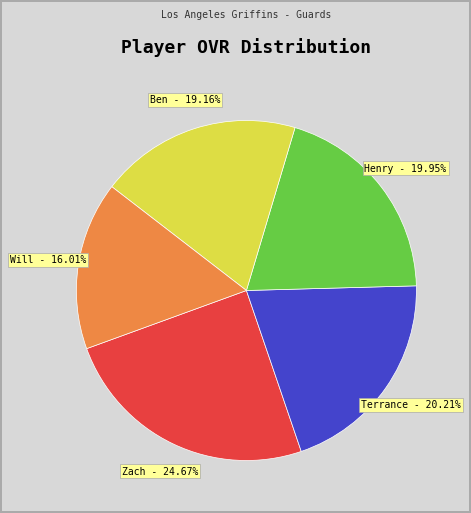

Which category has the smallest portion of the pie?

Will